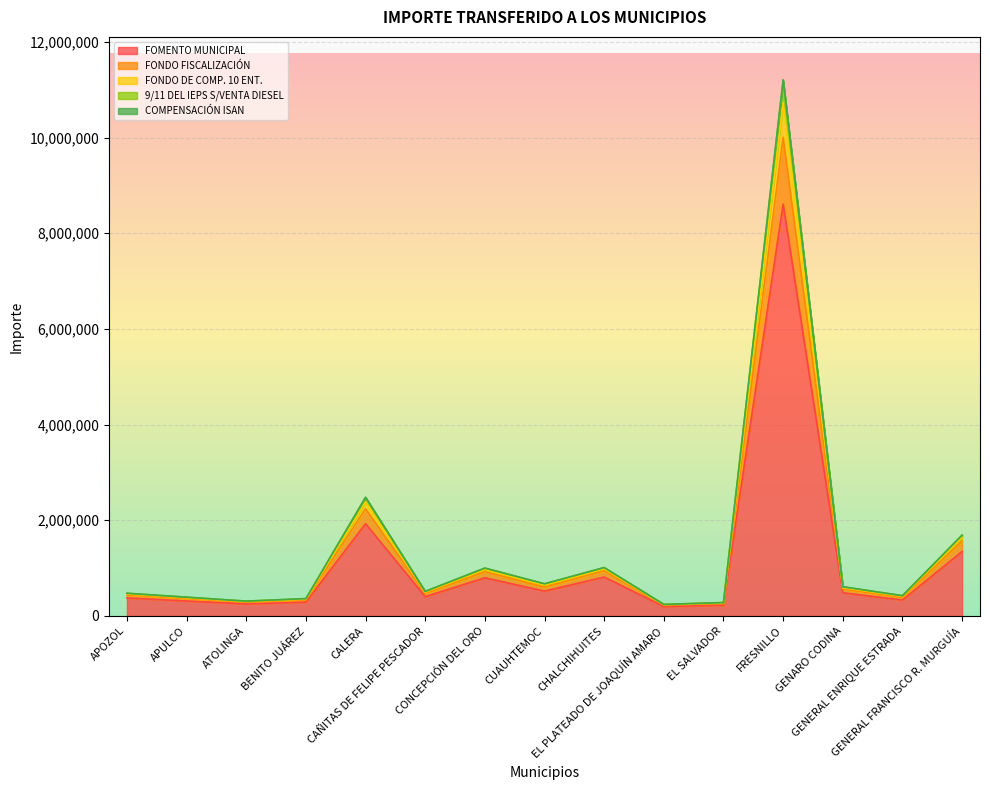

Does the chart display data point markers on the line(s)?

No